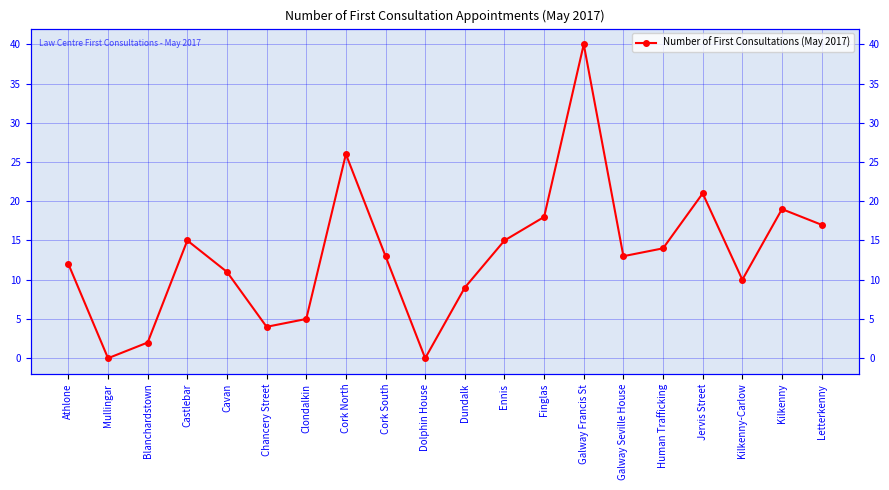

At which category does the chart reach its peak across all series?

Galway Francis St